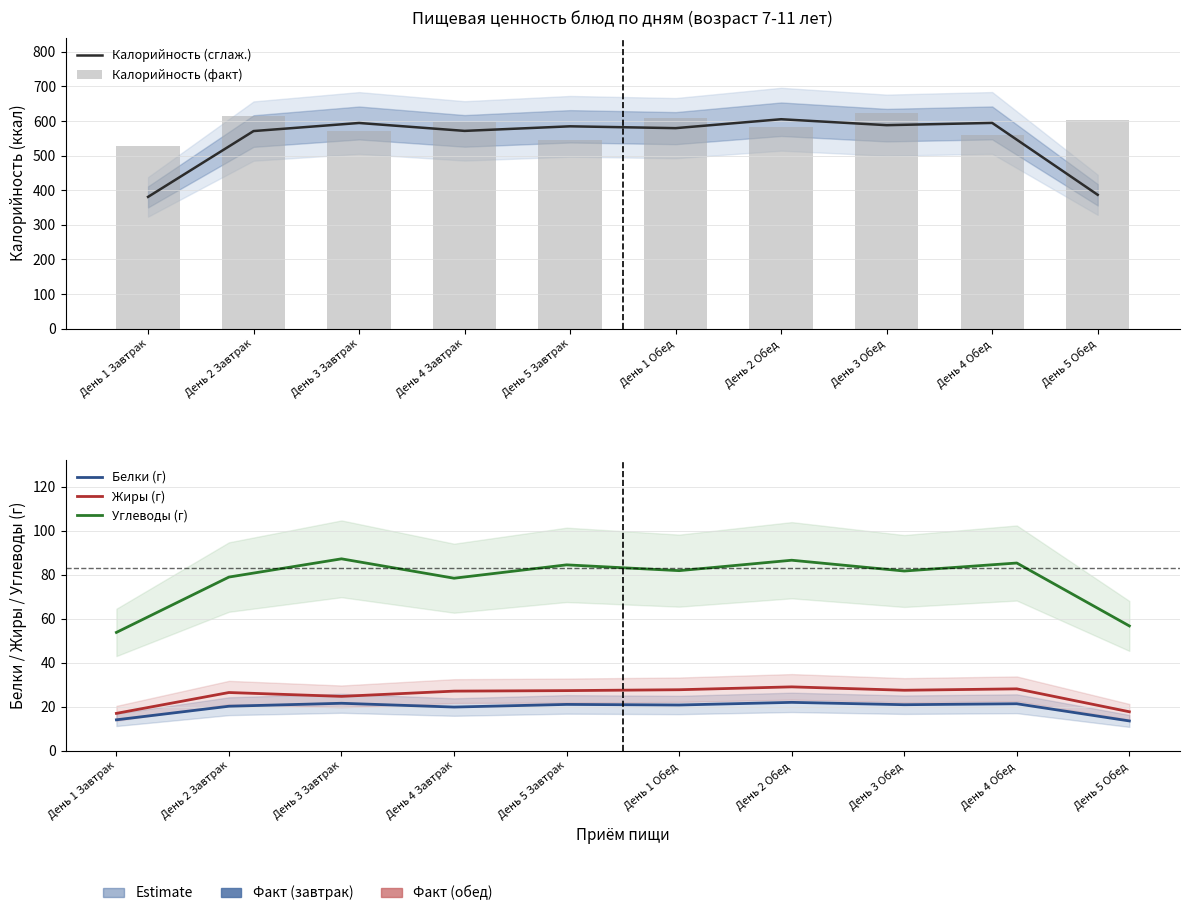

What position from the right is День 3 Завтрак?

8